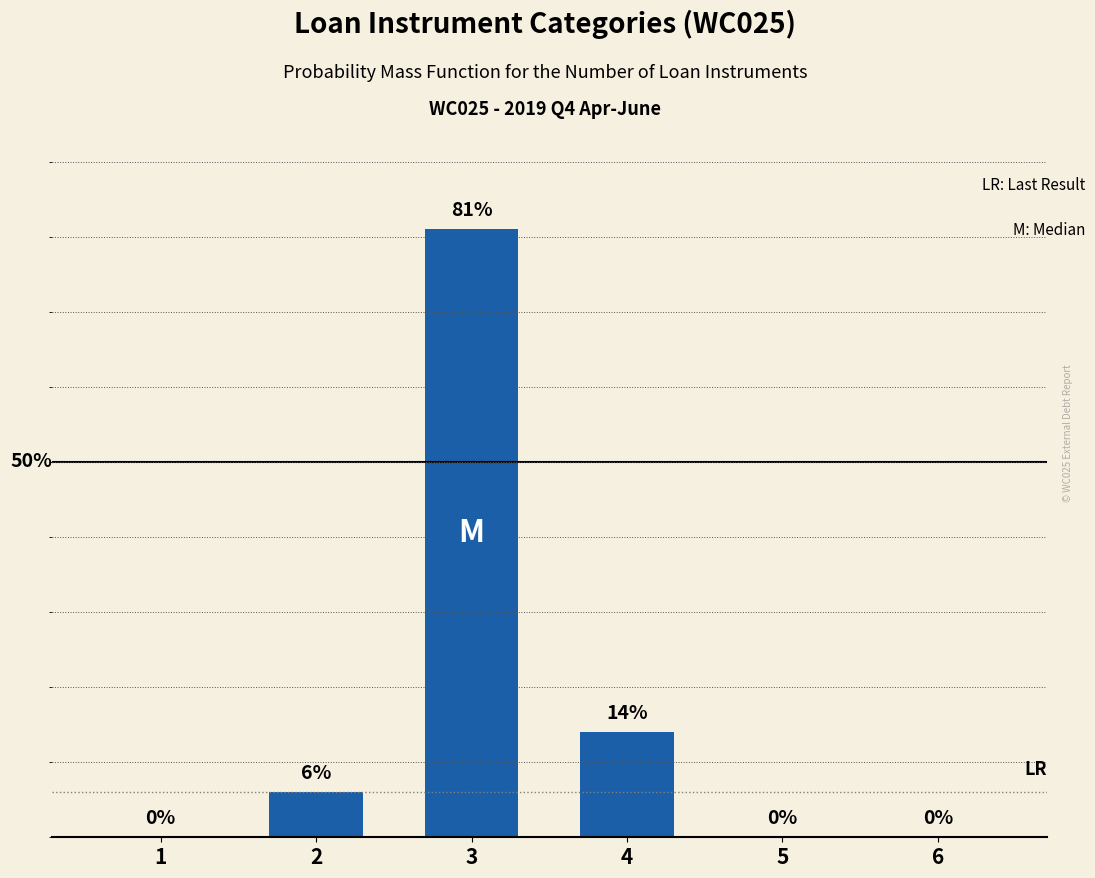

List the labels in order of value, smallest first.

1, 5, 6, 2, 4, 3